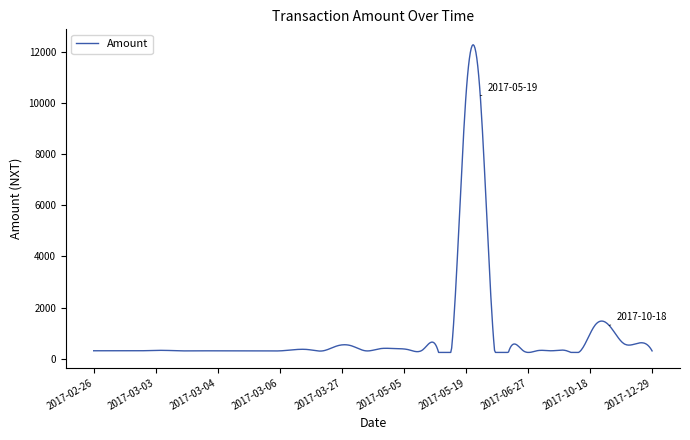

What is the maximum value shown in the chart?

12296.5